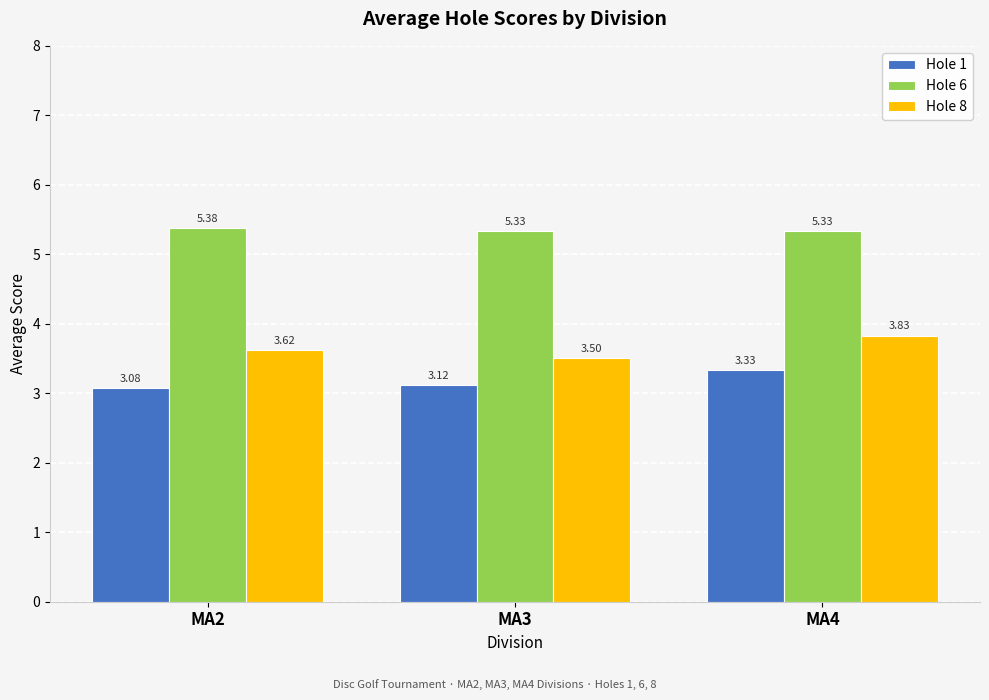

At MA3, list the series in order from smallest to largest.

Hole 1, Hole 8, Hole 6